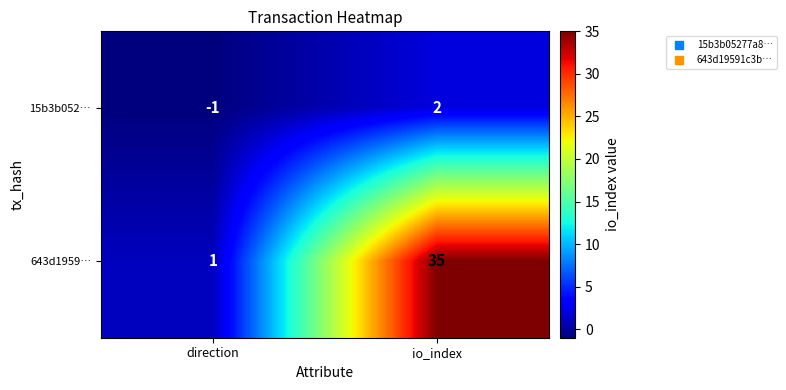

What is the sum of the 643d1959… values at io_index and direction?

36